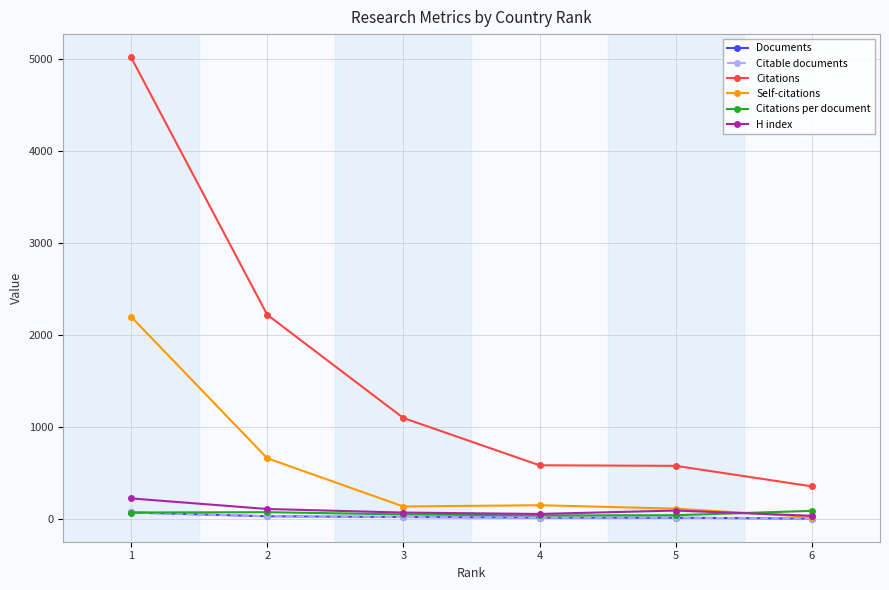

How many intersections are there between H index and Citations per document?

1